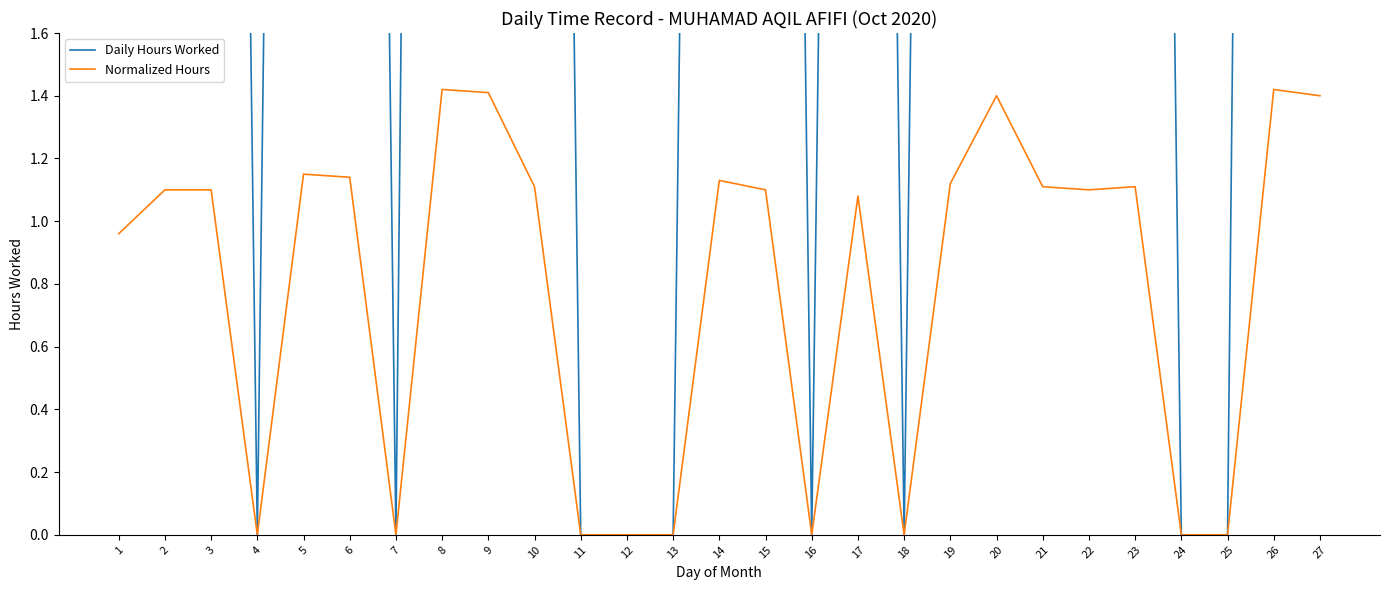

Does the chart display data point markers on the line(s)?

No